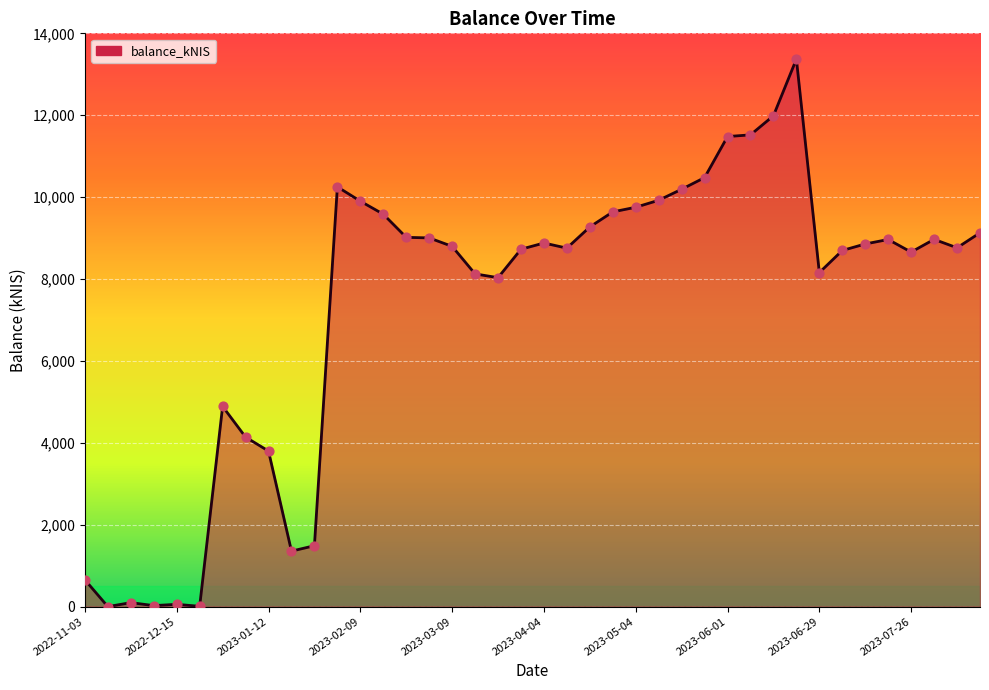

What is the greatest value displayed?

13370.5